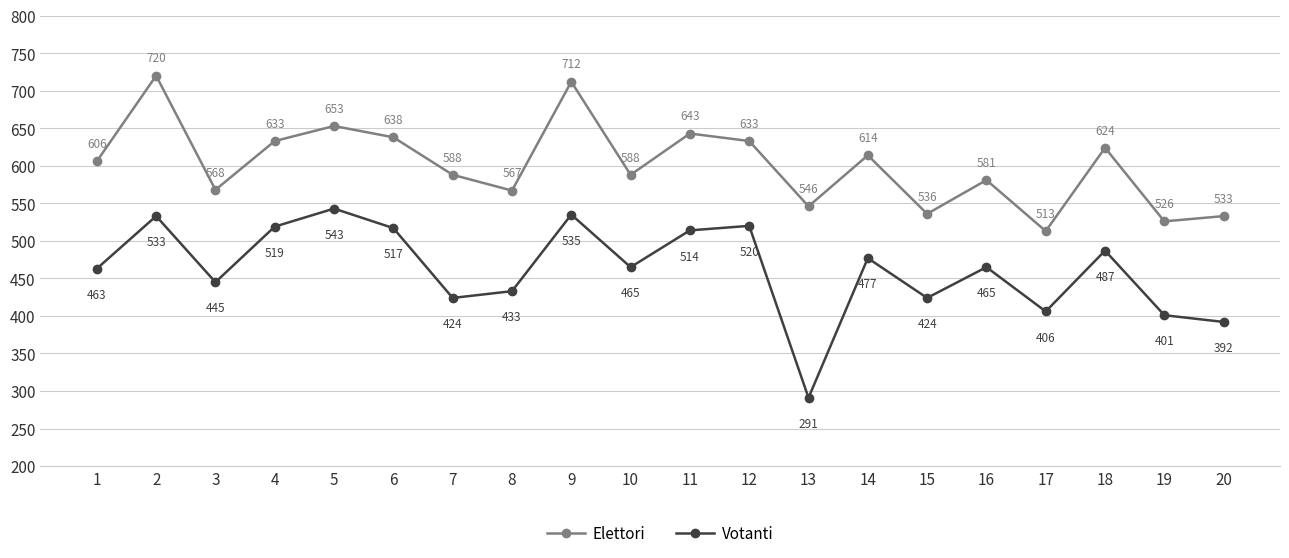

Is the value of Elettori at 6 greater than the value of Votanti at 8?

Yes